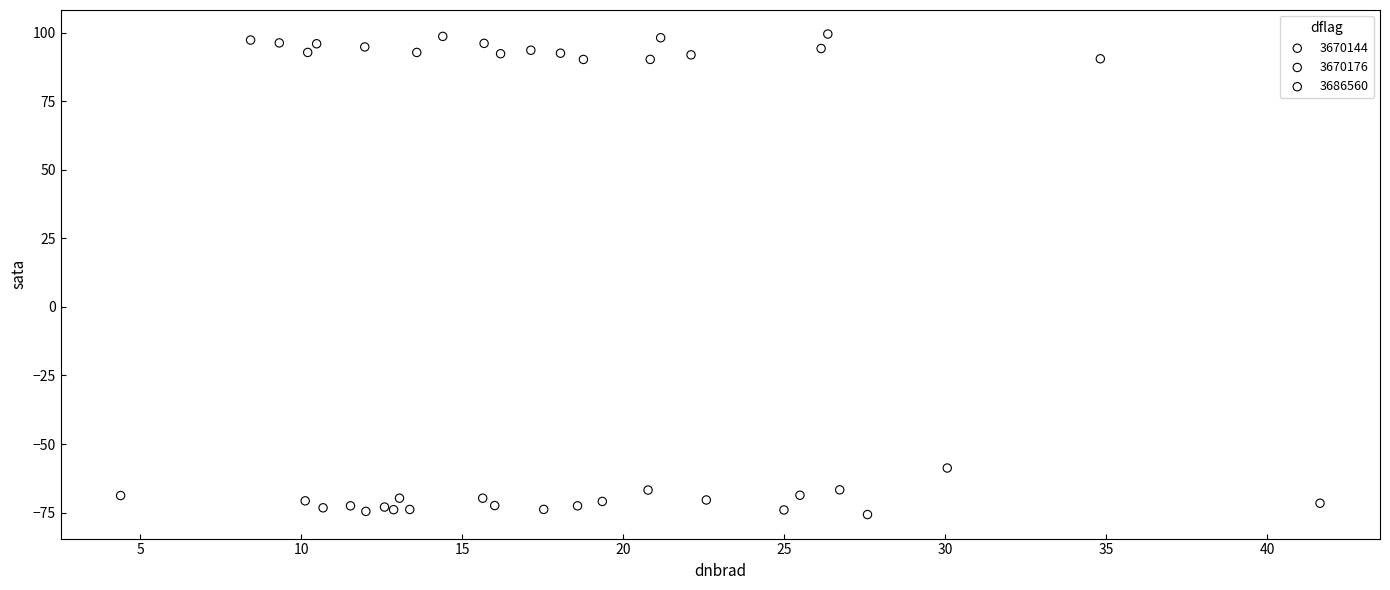

What are all the series names shown in the legend?

3670144, 3670176, 3686560